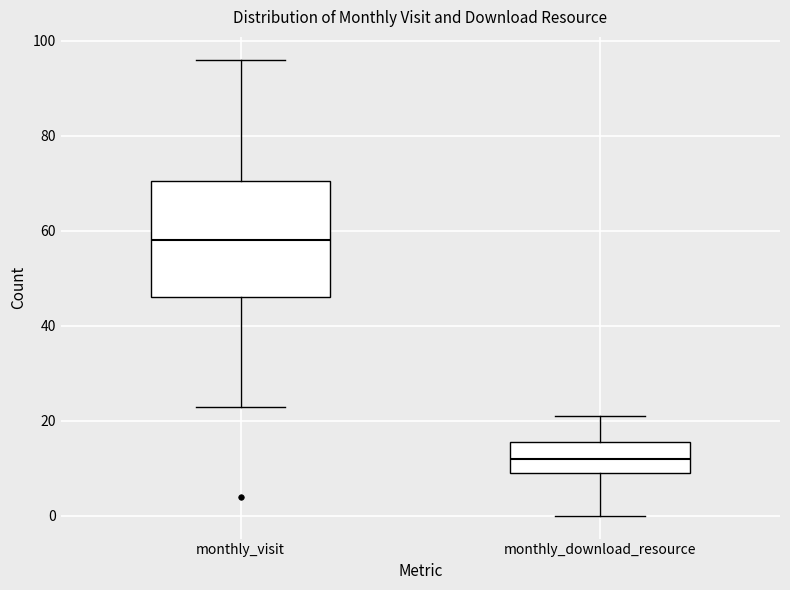

Where is the lower edge of the box for monthly_visit on the y-axis? The values are not printed on the chart, so give them approximately, as read against the axis.

46